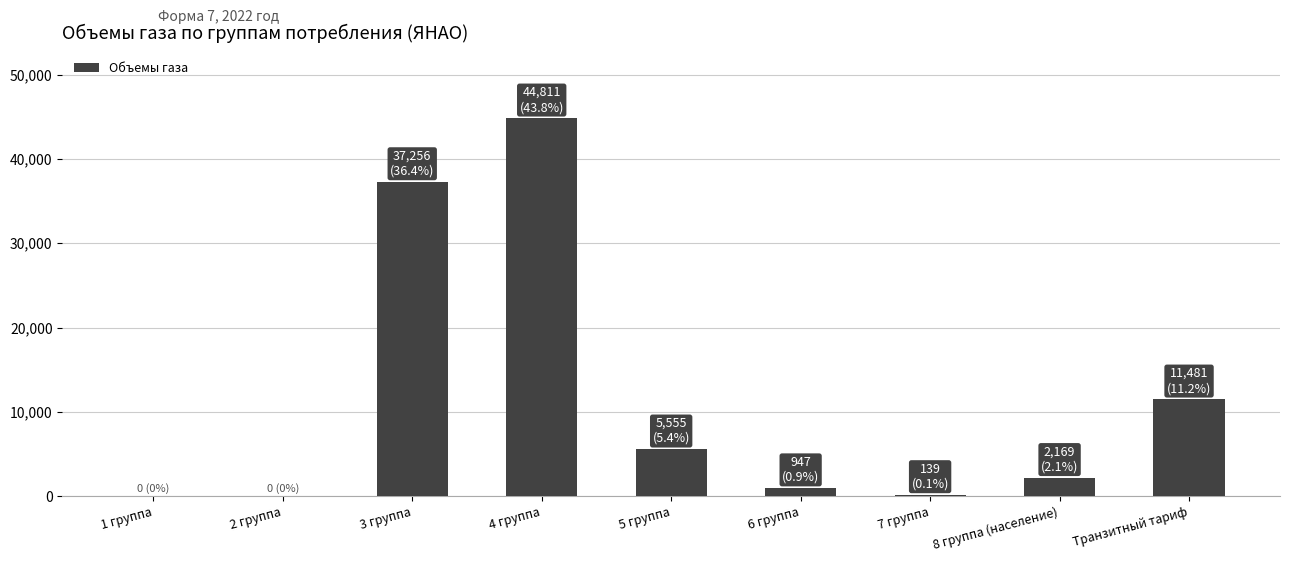

What is the sum of all values?

102358.9